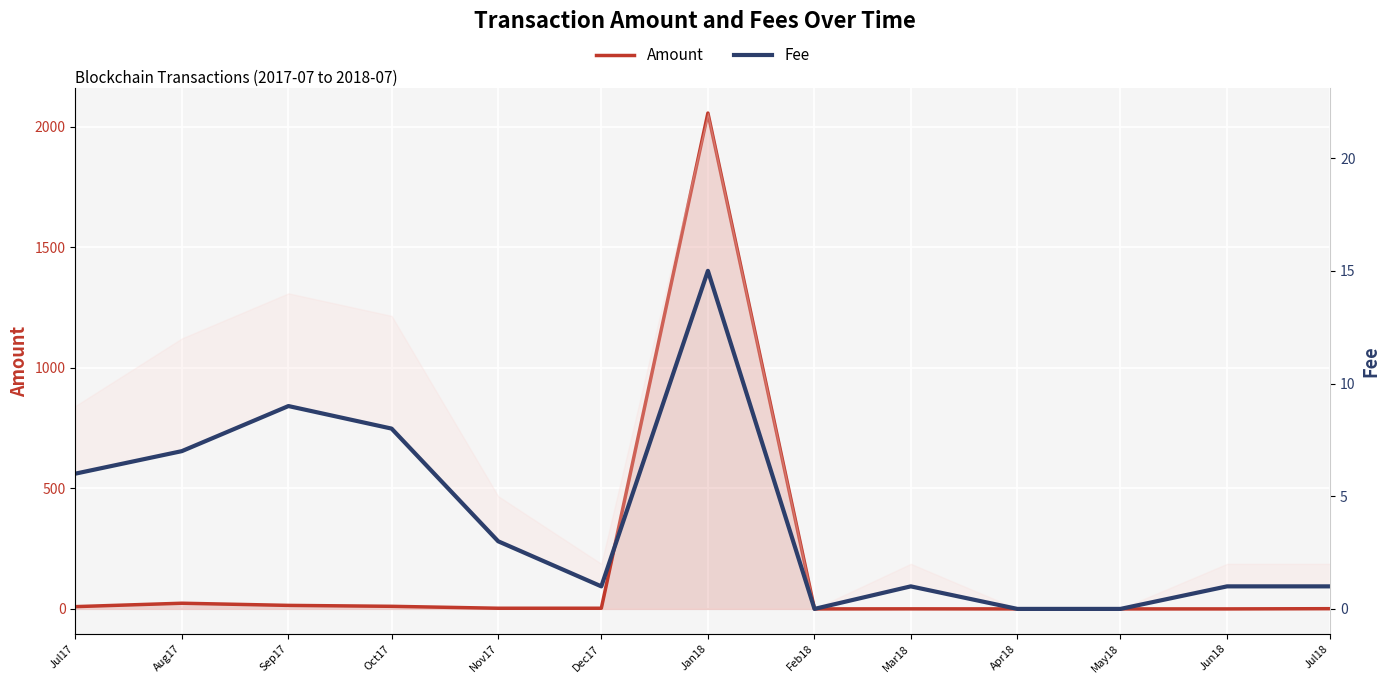

Reading left to right, what are all the values shown in this chart?

Amount: 9.4	23.5	14.6	10.7	2.7	2.8	2055.9	0.0	0.2	0.0	0.0	0.0	0.9
Fee: 6.0	7.0	9.0	8.0	3.0	1.0	15.0	0.0	1.0	0.0	0.0	1.0	1.0